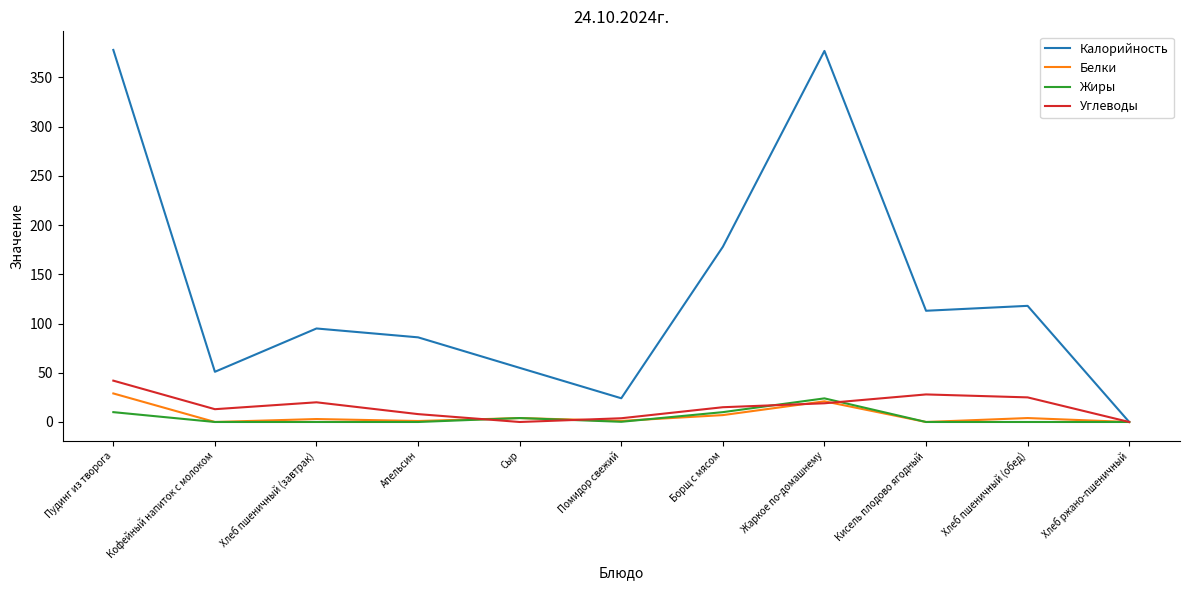

List the series in order of their peak value, highest first.

Калорийность, Углеводы, Белки, Жиры